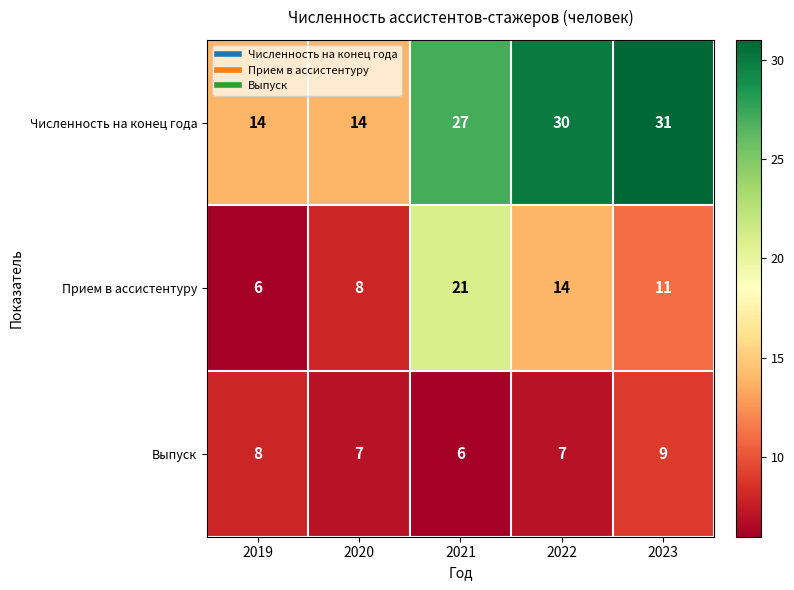

The Прием в ассистентуру series shows 11 at 2023. True or false?

True